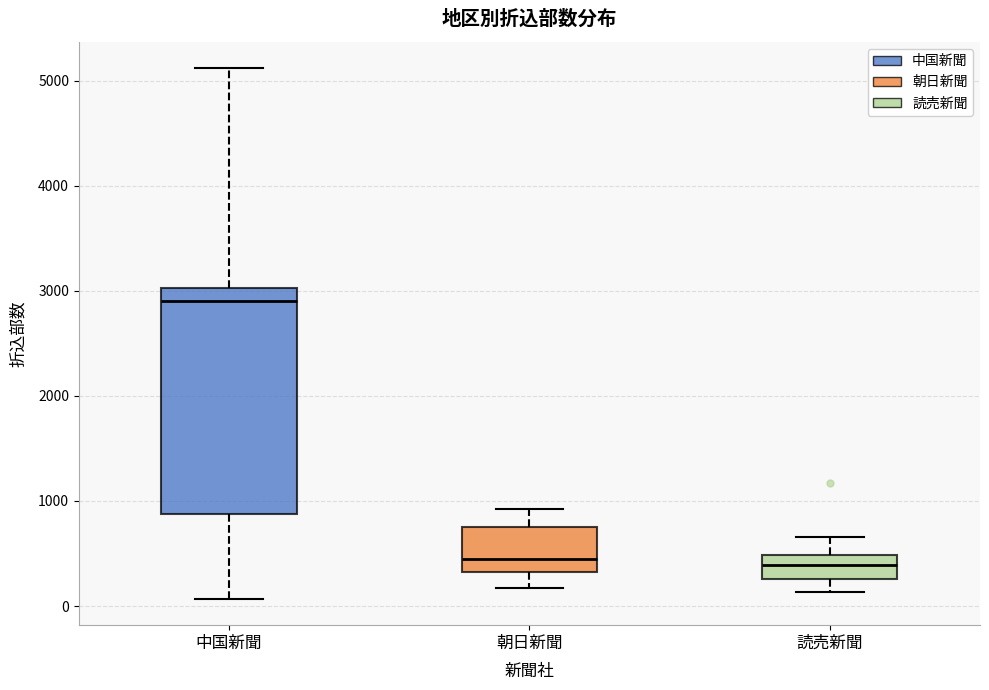

Reading left to right, read every box against the y-axis: the position of its median line, the range the box covers, and the ends of its whiskers. The values are not printed on the chart, so give them approximately, as read against the axis.

中国新聞: median 2900, box 900 to 3000, whiskers 100 to 5100
朝日新聞: median 400, box 300 to 800, whiskers 200 to 900
読売新聞: median 400, box 300 to 500, whiskers 100 to 700